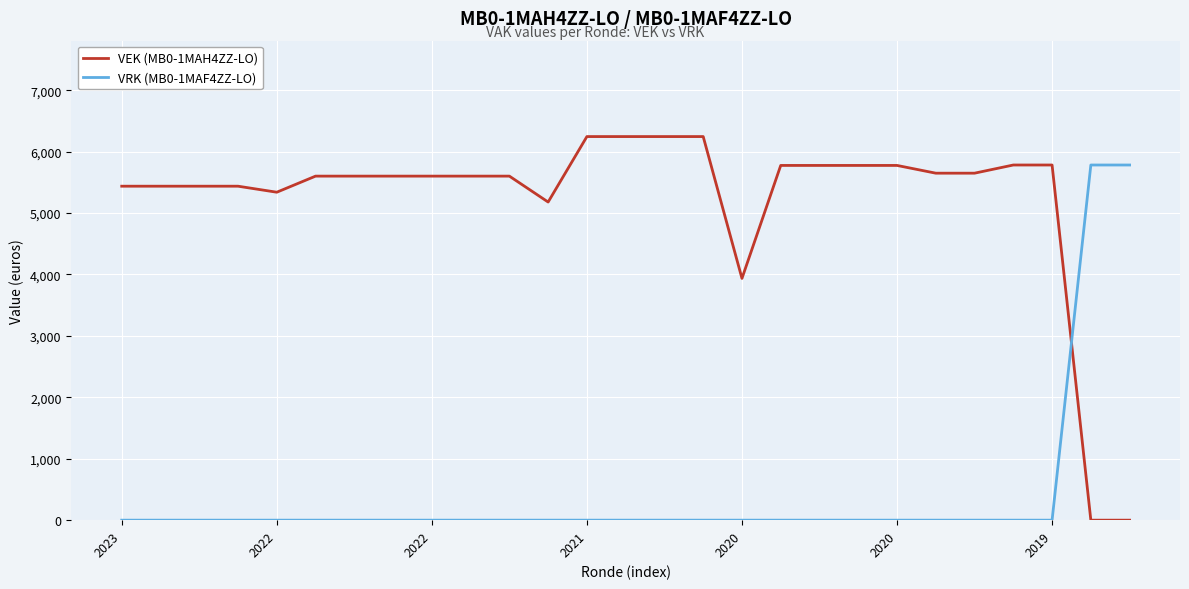

Which series has the largest total across all categories?

VEK (MB0-1MAH4ZZ-LO)